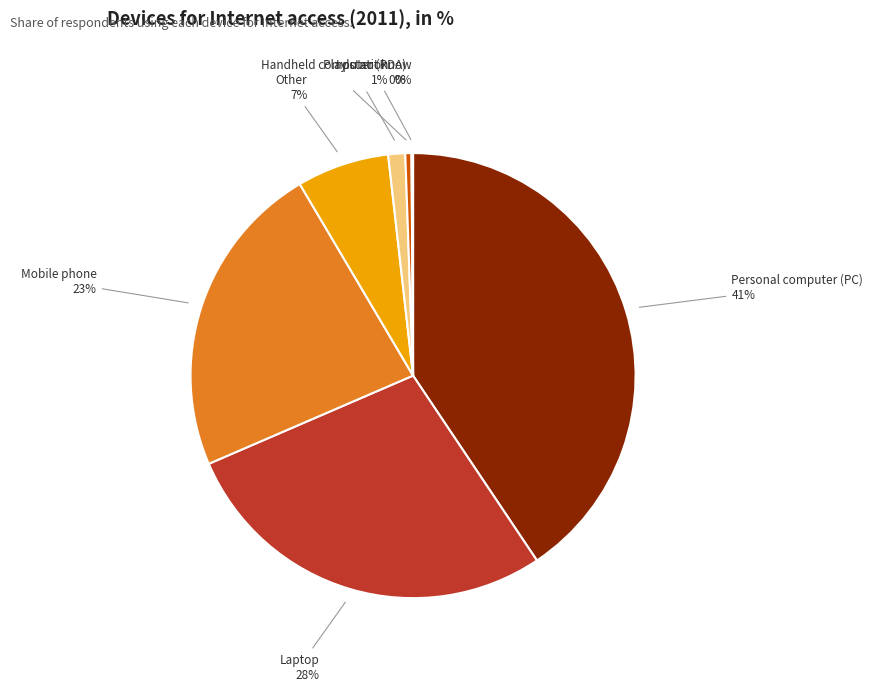

Between Mobile phone and Personal computer (PC), which is larger?

Personal computer (PC)